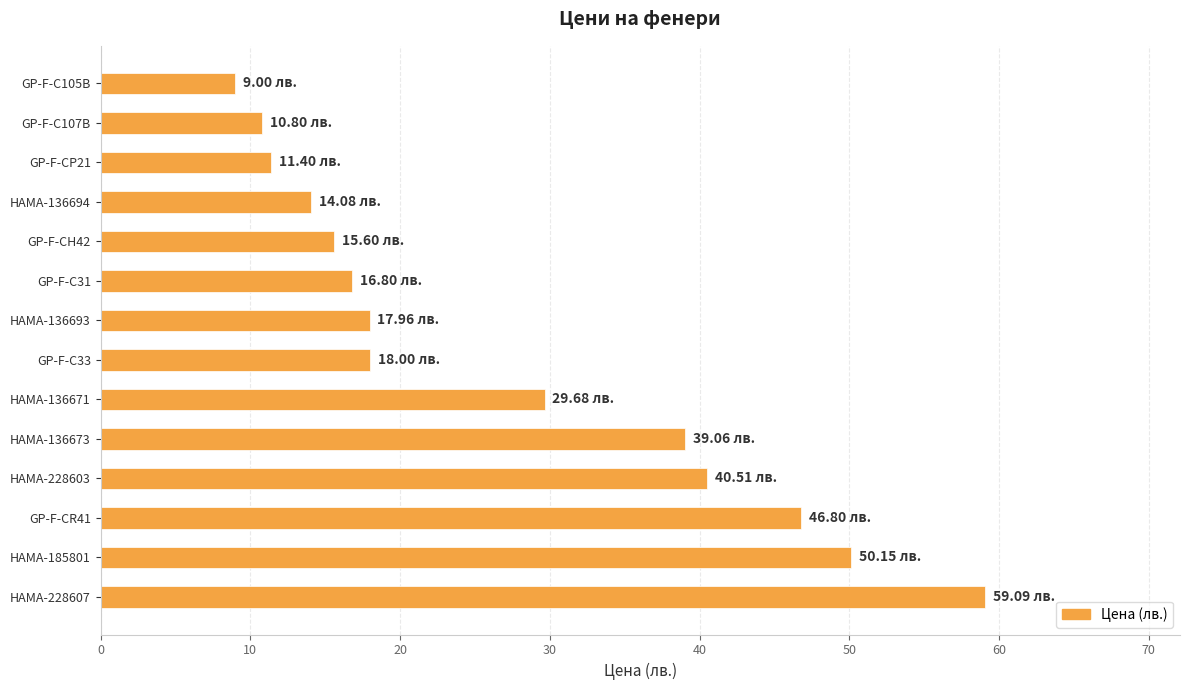

What is the change in value from HAMA-136694 to GP-F-C31?

+2.7